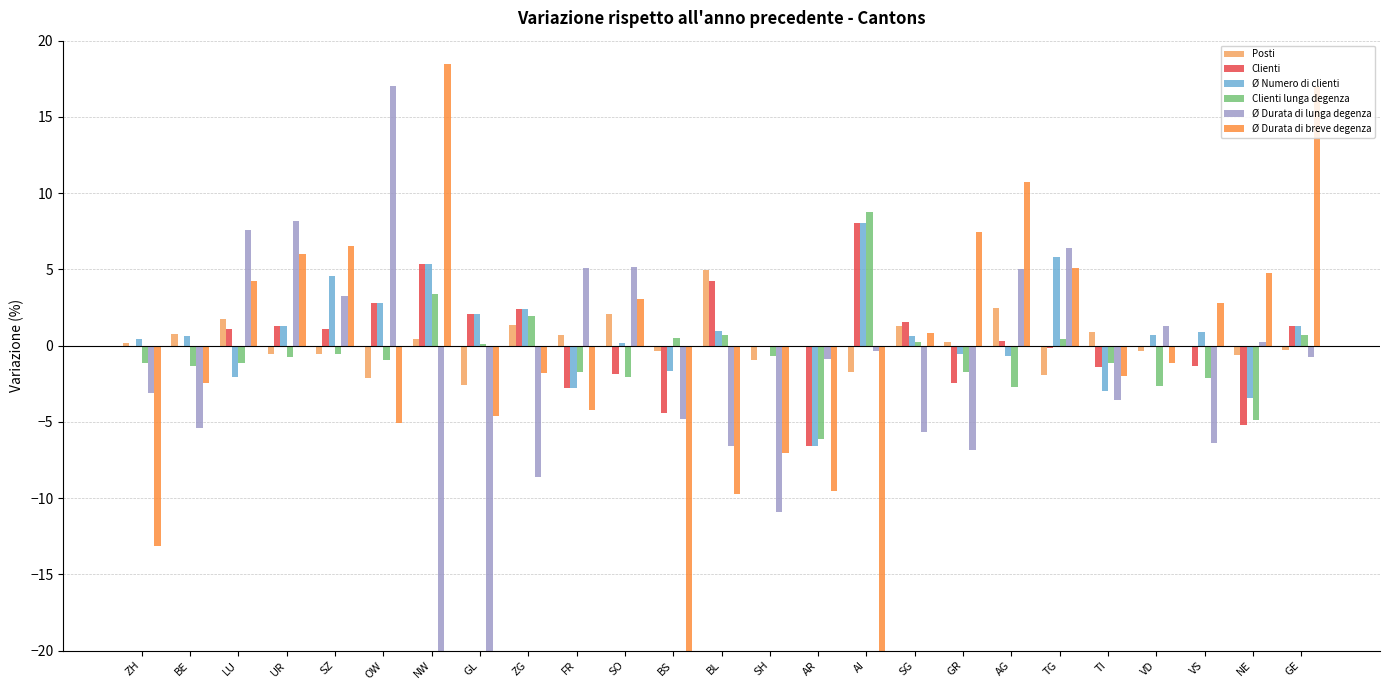

Reading right to left, transcribe all the data shown in this chart.

Posti: GE=-0.3	NE=-0.6	VS=0.0	VD=-0.3	TI=0.9	TG=-1.9	AG=2.5	GR=0.2	SG=1.3	AI=-1.7	AR=0.0	SH=-0.9	BL=5.0	BS=-0.3	SO=2.1	FR=0.7	ZG=1.4	GL=-2.6	NW=0.4	OW=-2.1	SZ=-0.5	UR=-0.5	LU=1.7	BE=0.8	ZH=0.2
Clienti: GE=1.3	NE=-5.2	VS=-1.3	VD=-0.1	TI=-1.4	TG=-0.2	AG=0.3	GR=-2.4	SG=1.6	AI=8.1	AR=-6.6	SH=0.0	BL=4.2	BS=-4.4	SO=-1.9	FR=-2.8	ZG=2.4	GL=2.0	NW=5.3	OW=2.8	SZ=1.1	UR=1.3	LU=1.1	BE=0.0	ZH=0.0
Ø Numero di clienti: GE=1.3	NE=-3.5	VS=0.9	VD=0.7	TI=-3.0	TG=5.8	AG=-0.7	GR=-0.6	SG=0.6	AI=8.1	AR=-6.6	SH=0.0	BL=1.0	BS=-1.7	SO=0.2	FR=-2.8	ZG=2.4	GL=2.0	NW=5.3	OW=2.8	SZ=4.6	UR=1.3	LU=-2.0	BE=0.7	ZH=0.5
Clienti lunga degenza: GE=0.7	NE=-4.9	VS=-2.1	VD=-2.6	TI=-1.1	TG=0.4	AG=-2.7	GR=-1.8	SG=0.2	AI=8.8	AR=-6.1	SH=-0.7	BL=0.7	BS=0.5	SO=-2.1	FR=-1.7	ZG=2.0	GL=0.1	NW=3.4	OW=-0.9	SZ=-0.6	UR=-0.8	LU=-1.1	BE=-1.3	ZH=-1.2
Ø Durata di lunga degenza: GE=-0.8	NE=0.3	VS=-6.4	VD=1.3	TI=-3.6	TG=6.4	AG=5.0	GR=-6.8	SG=-5.7	AI=-0.4	AR=-0.9	SH=-10.9	BL=-6.6	BS=-4.8	SO=5.1	FR=5.1	ZG=-8.6	GL=-23.9	NW=-34.4	OW=17.0	SZ=3.2	UR=8.2	LU=7.6	BE=-5.4	ZH=-3.1
Ø Durata di breve degenza: GE=16.9	NE=4.7	VS=2.8	VD=-1.2	TI=-2.0	TG=5.1	AG=10.8	GR=7.5	SG=0.8	AI=-62.1	AR=-9.5	SH=-7.0	BL=-9.7	BS=-37.0	SO=3.1	FR=-4.2	ZG=-1.8	GL=-4.6	NW=18.5	OW=-5.1	SZ=6.5	UR=6.0	LU=4.2	BE=-2.4	ZH=-13.2